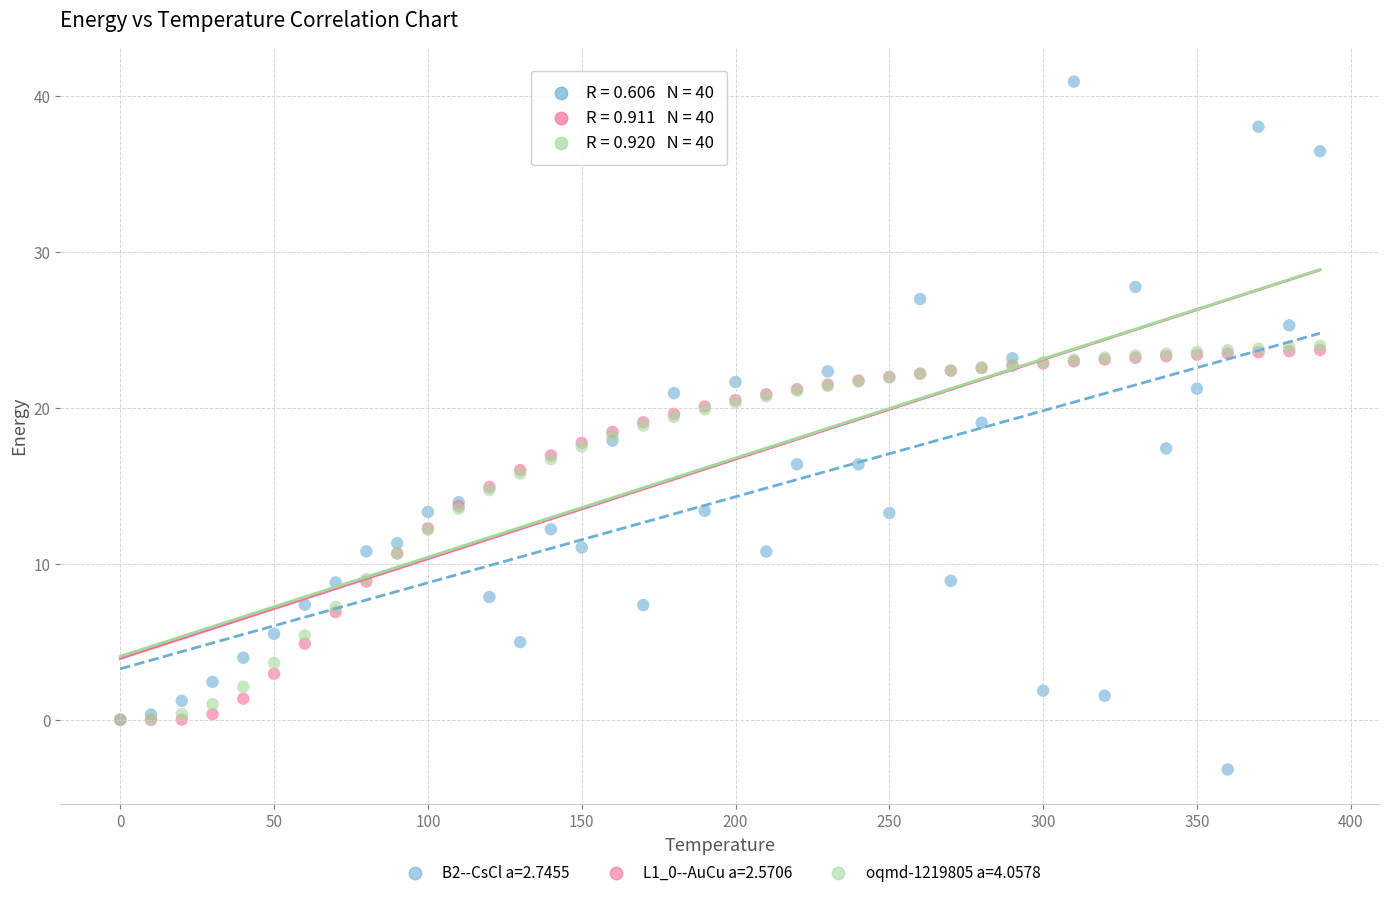

Which series has the largest Y range (max minus min)?

B2--CsCl a=2.7455